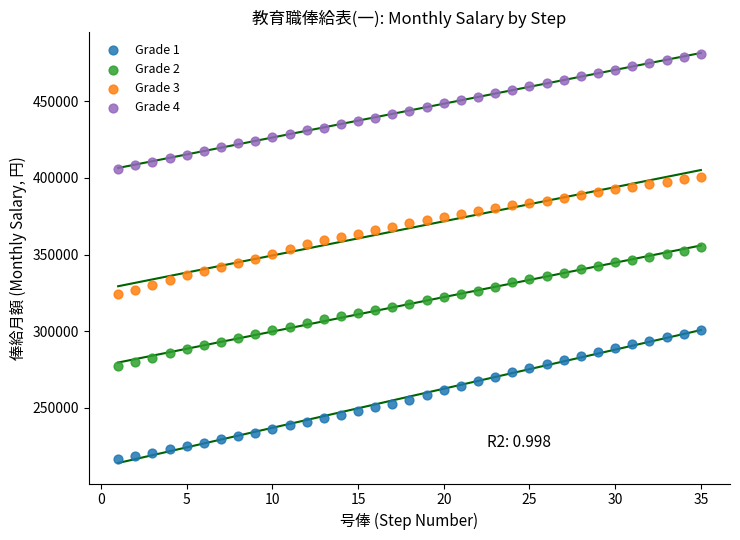

Which series has the largest Y range (max minus min)?

Grade 1